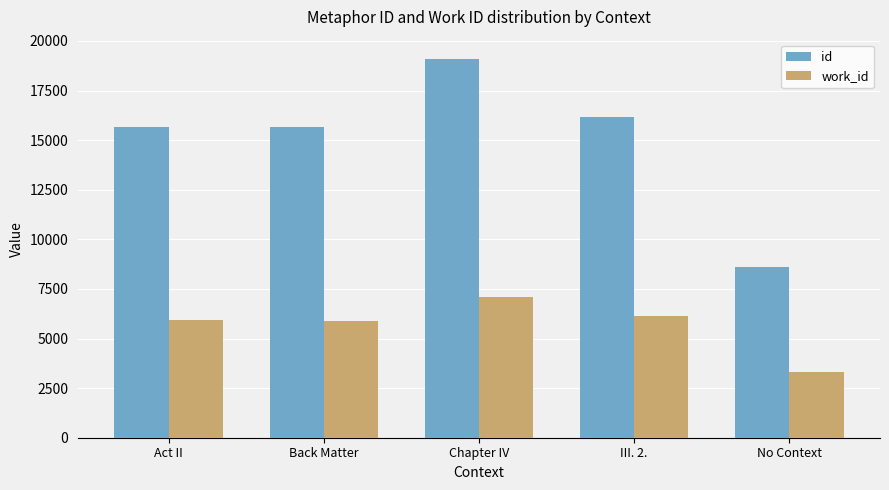

What is the approximate value of id at Chapter IV, to the nearest 100?

19100